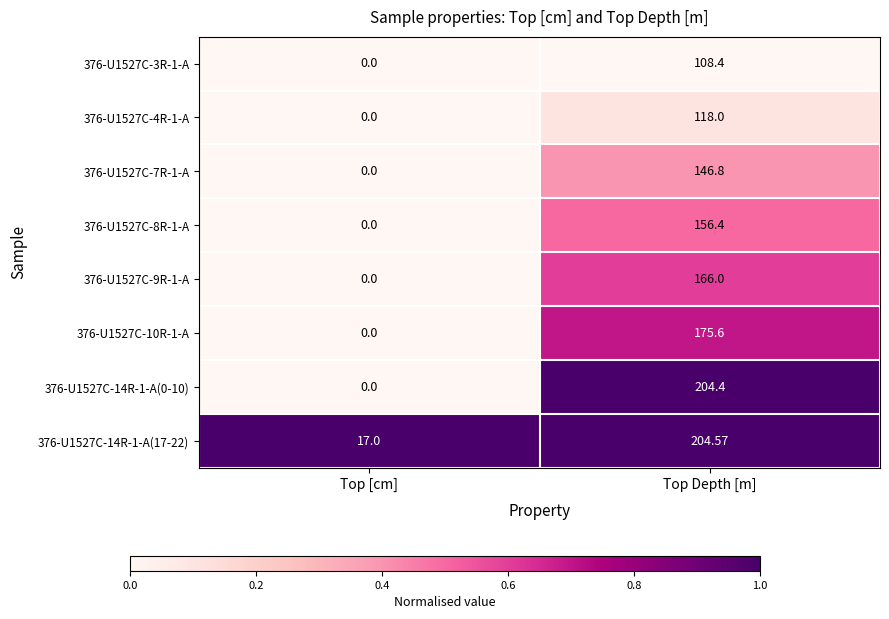

Which series has the largest range (max minus min)?

376-U1527C-14R-1-A(0-10)